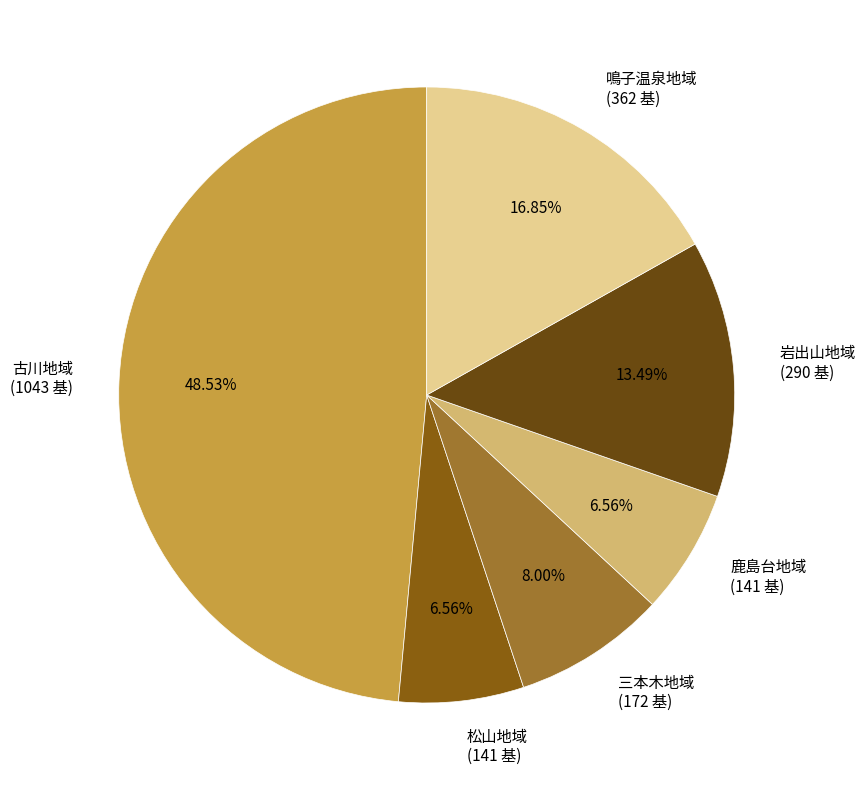

To the nearest percent, what is the average slice percentage?

17%